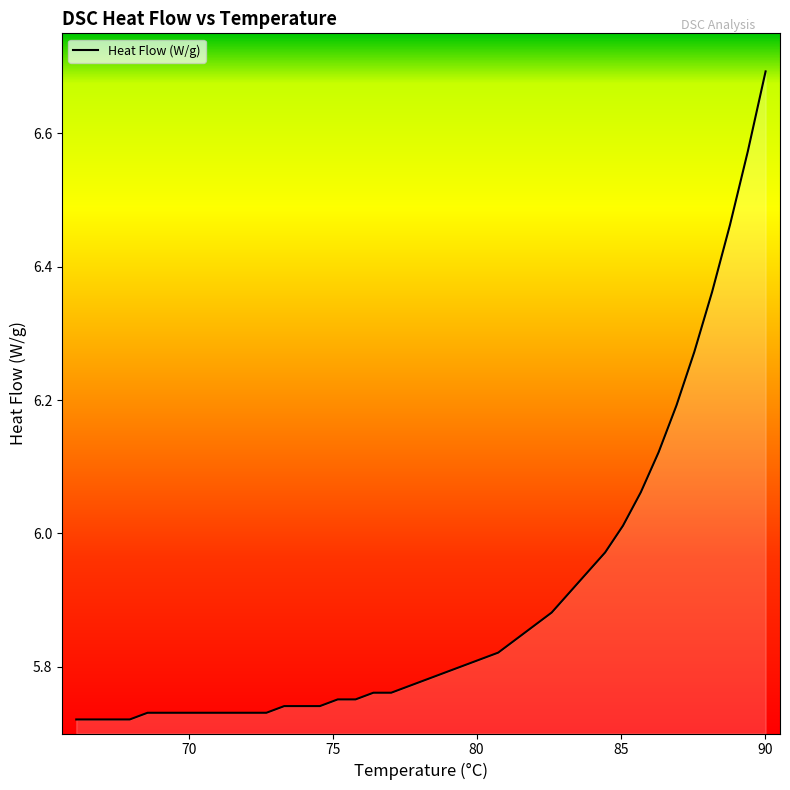

What is the difference between the maximum and minimum values?

1.0